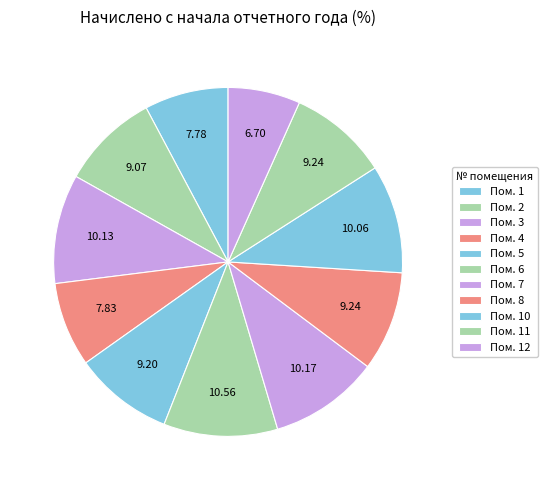

How many segments does this pie chart have?

11